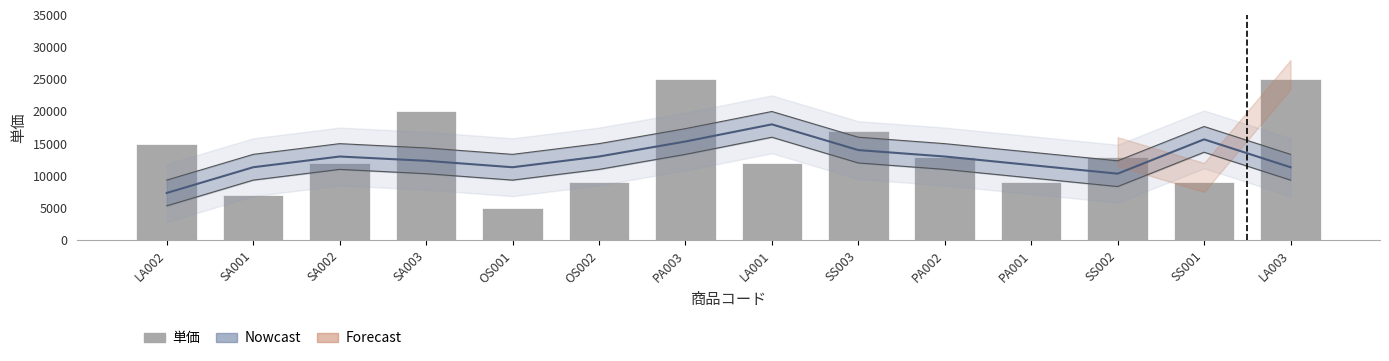

Rank the categories by value from highest to lowest.

PA003, LA003, SA003, SS003, LA002, PA002, SS002, SA002, LA001, OS002, PA001, SS001, SA001, OS001